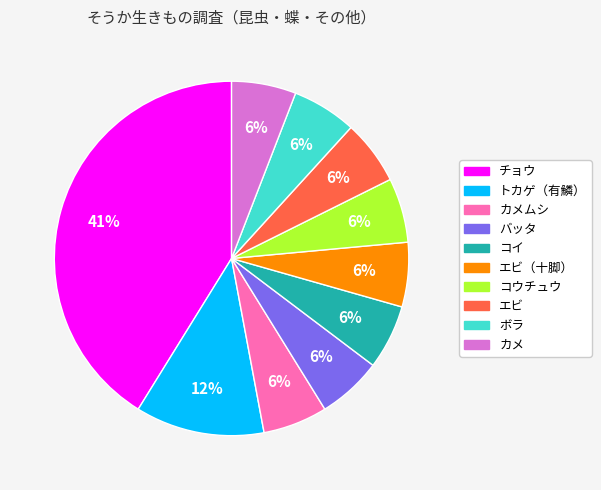

Is there any slice that represents more than half of the pie?

No